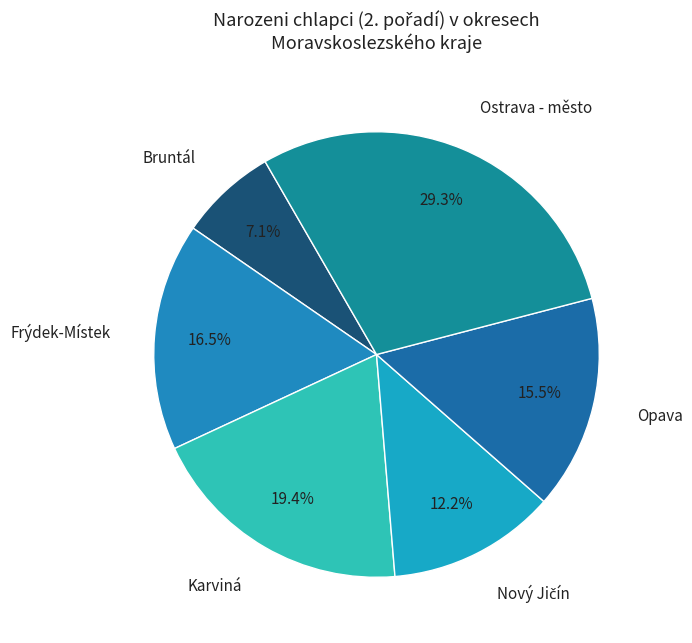

How many segments does this pie chart have?

6